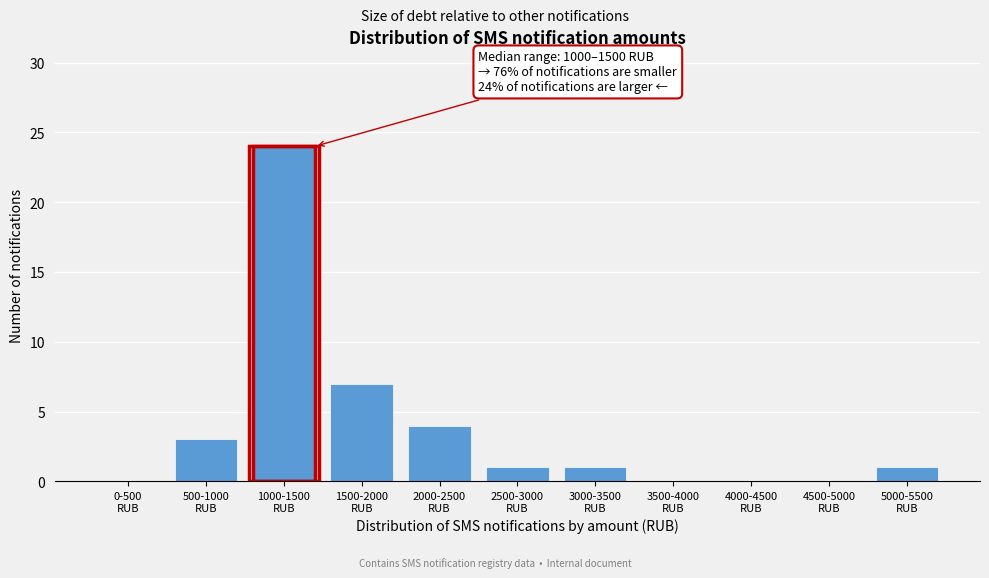

What is the sum of all values?

41